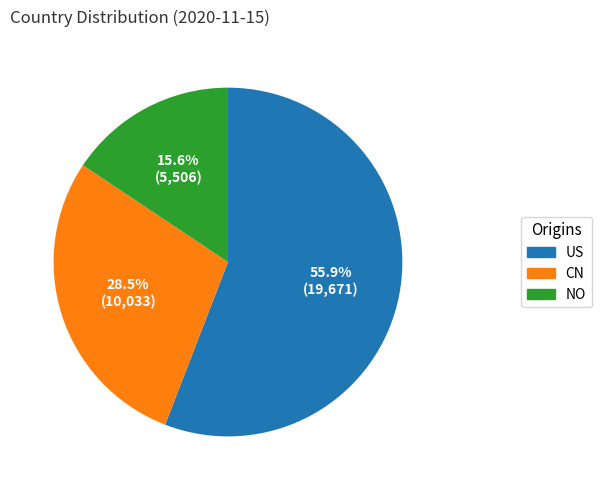

How many segments does this pie chart have?

3